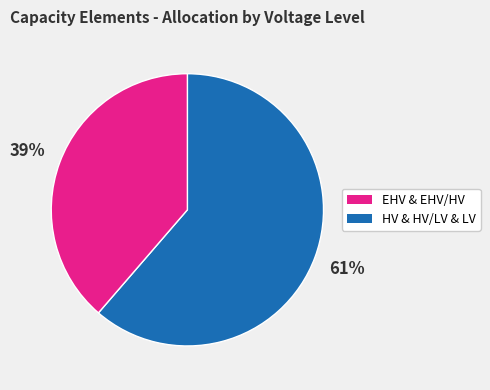

To the nearest percent, what is the average slice percentage?

50%